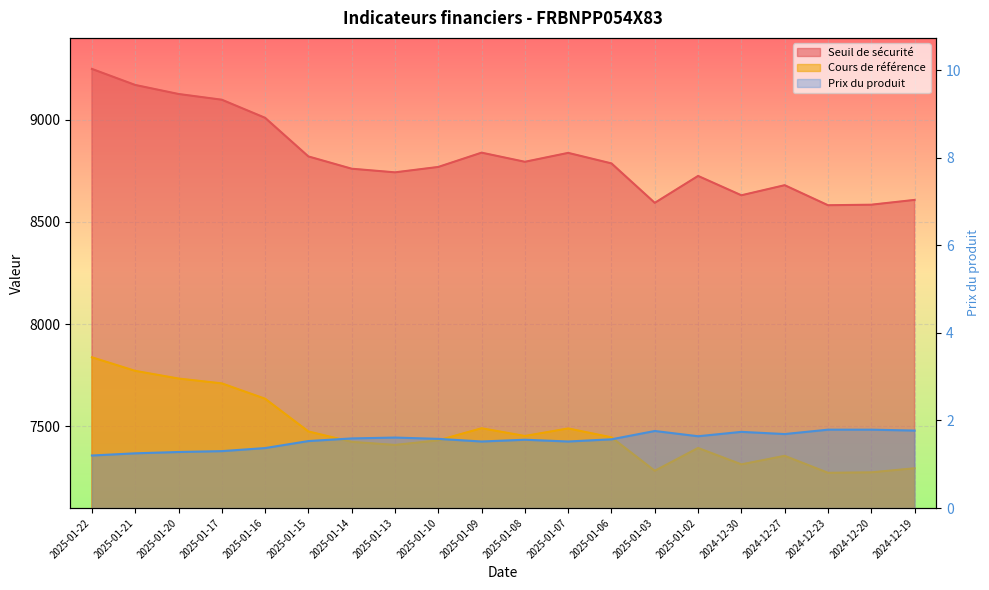

Between 2025-01-15 and 2025-01-09, which series saw the biggest shift?

Seuil de sécurité